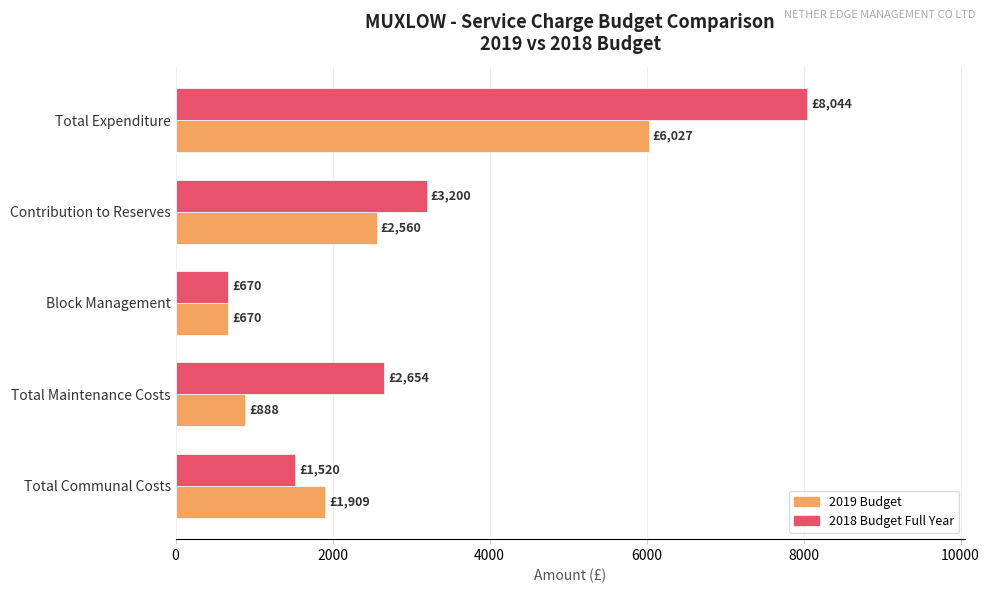

List the labels in order of 2018 Budget Full Year value, smallest first.

Block Management, Total Communal Costs, Total Maintenance Costs, Contribution to Reserves, Total Expenditure